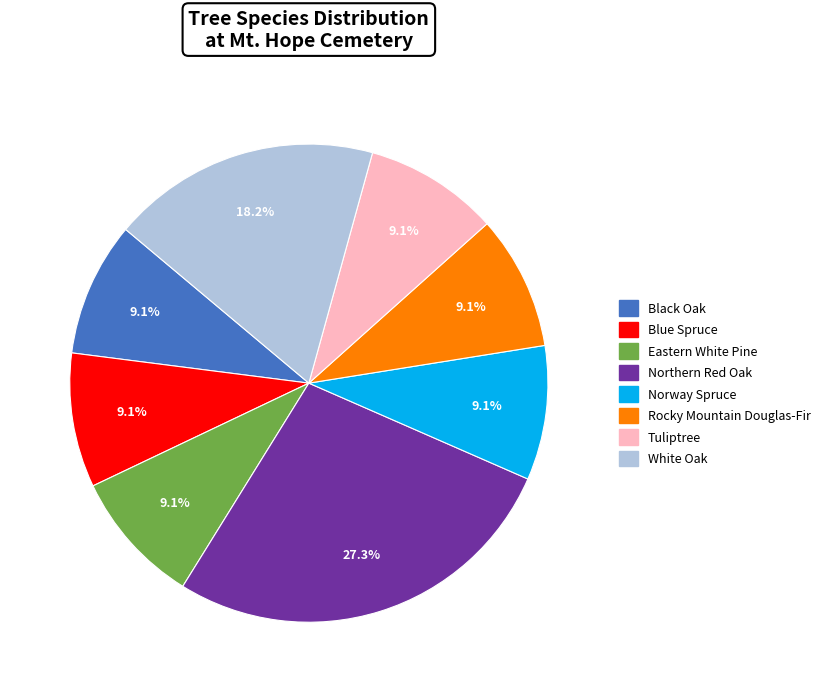

To the nearest percent, what is the combined percentage of Black Oak and Rocky Mountain Douglas-Fir?

18%